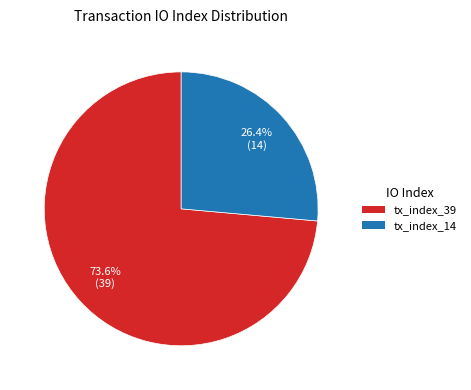

How many segments does this pie chart have?

2